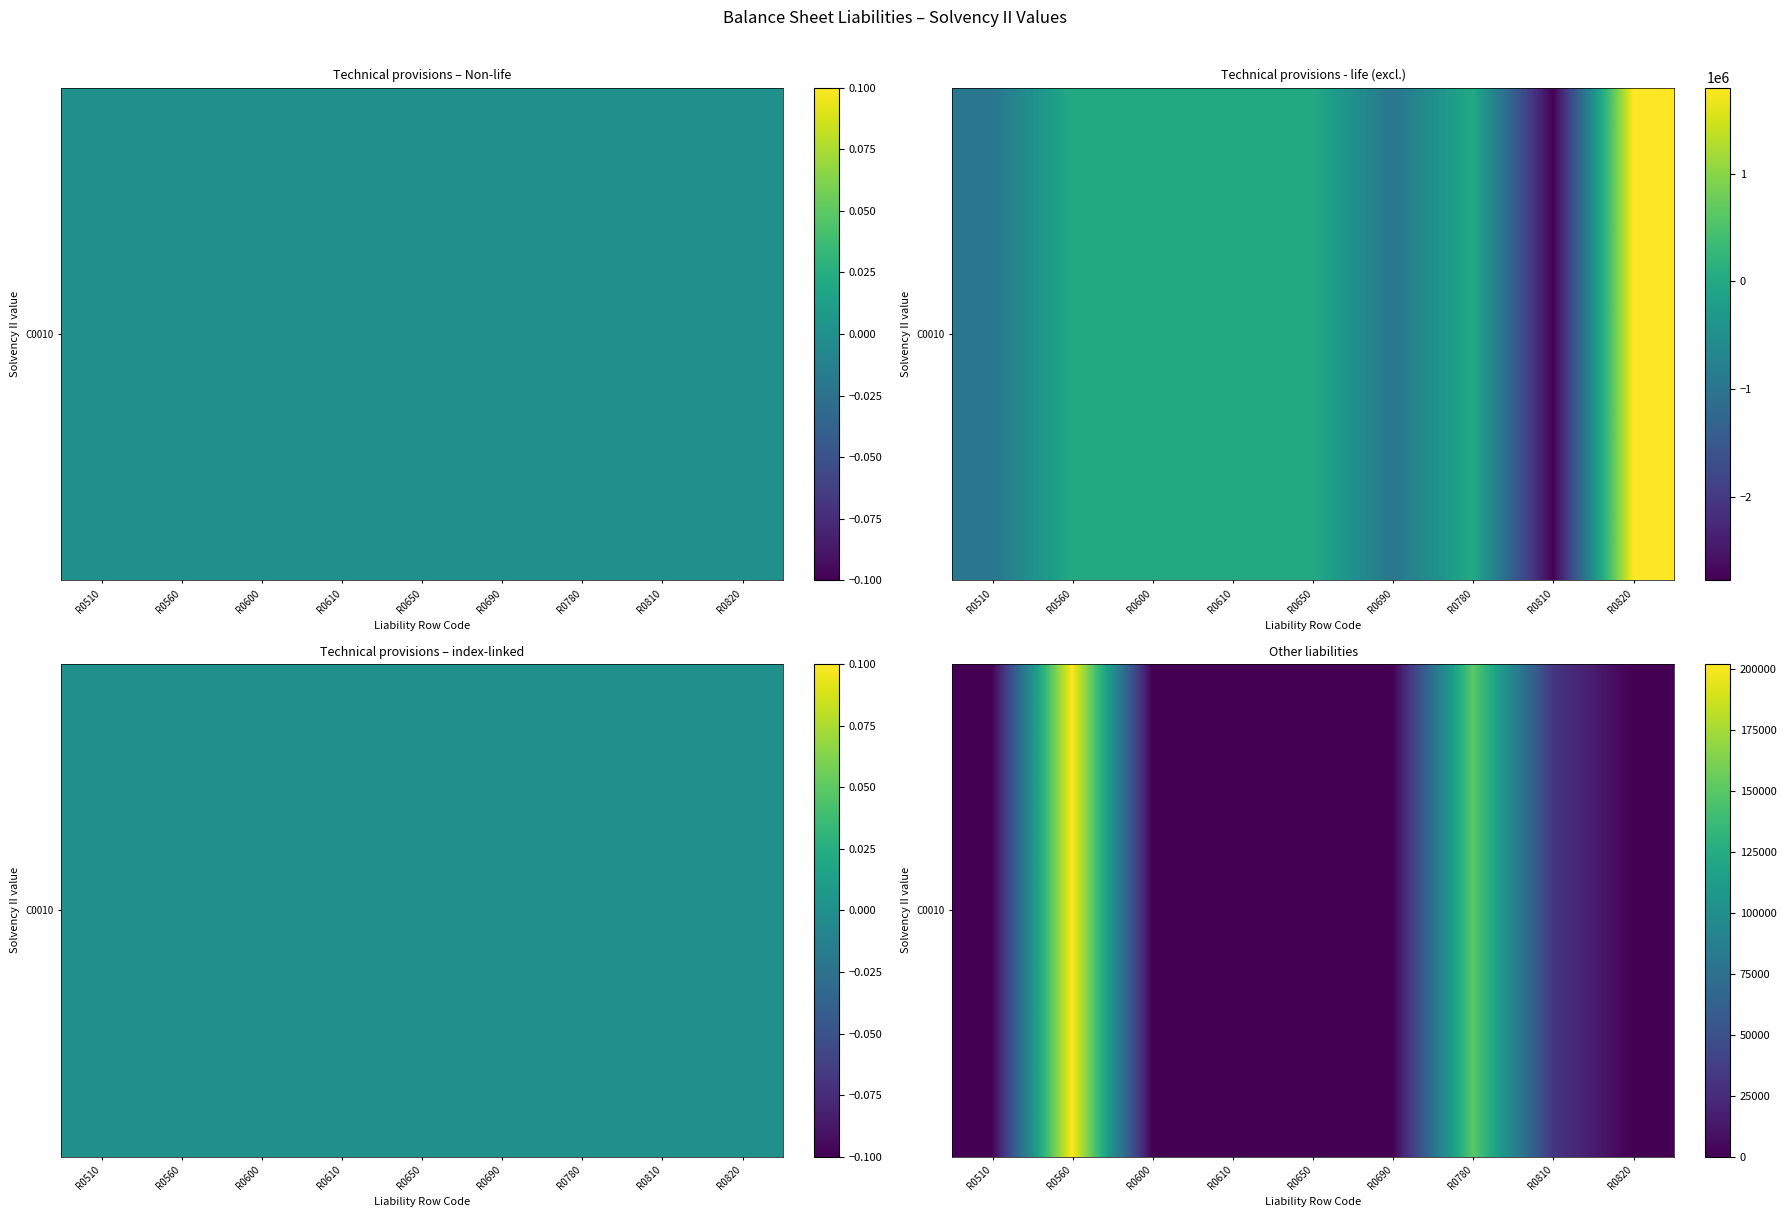

At which label does the data first exceed 176?

R0560